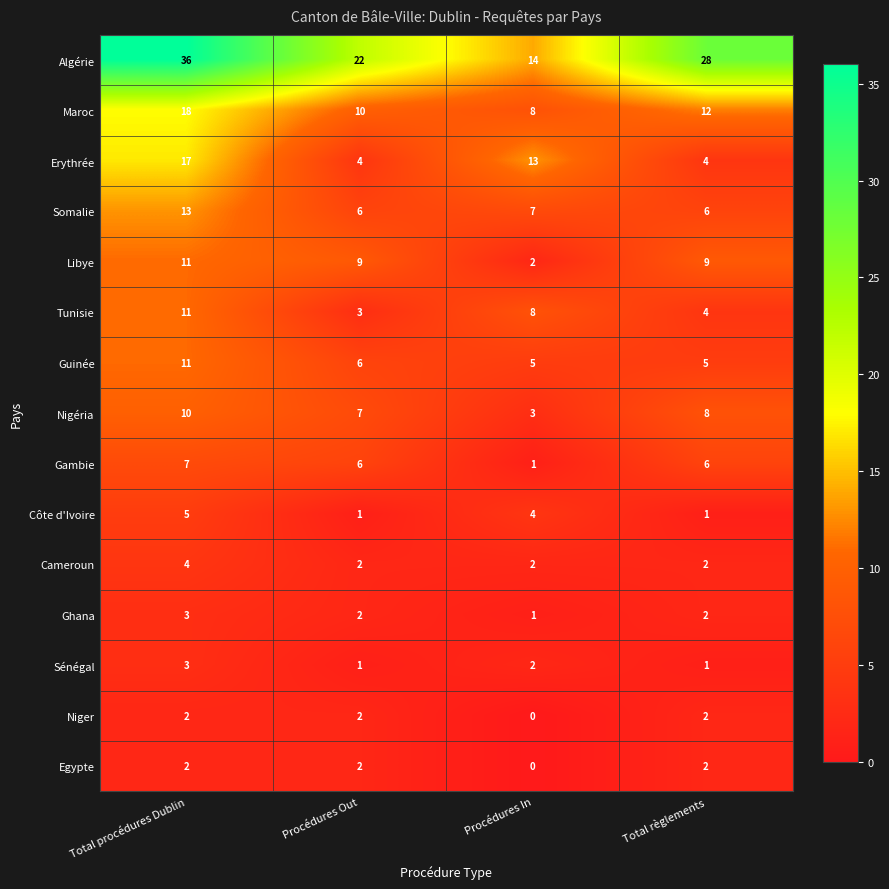

Which series changed the most between Procédures Out and Total règlements?

Algérie